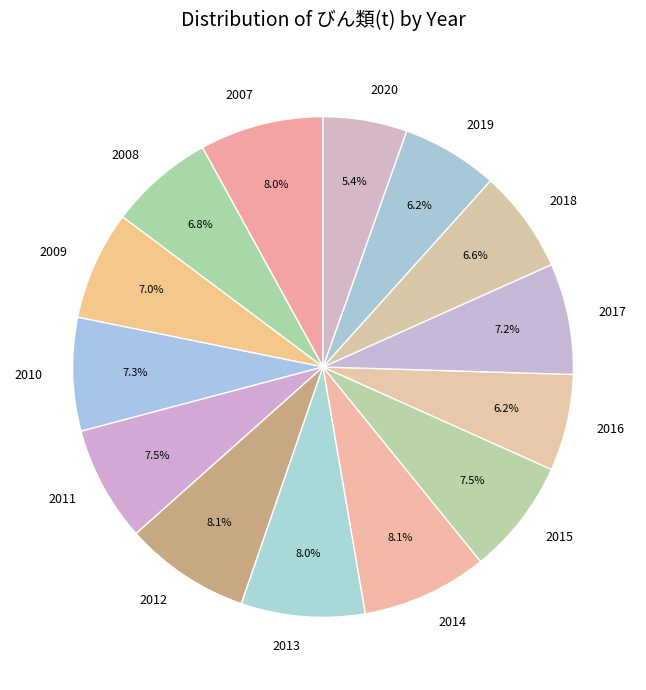

What percentage is NOT represented by 2008?

93.2%